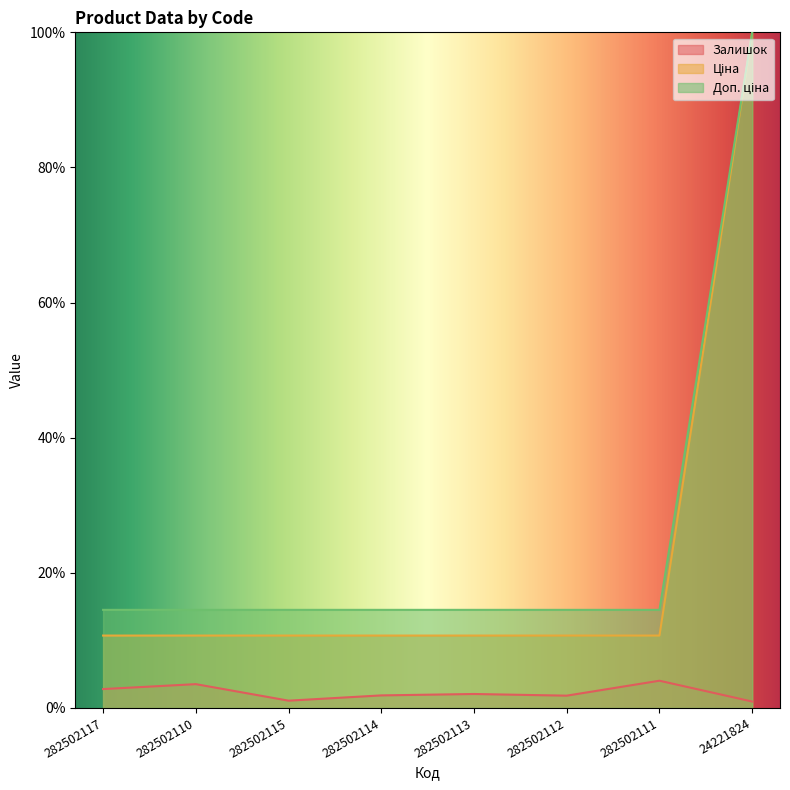

What is the spread (max minus min) of values at 282502113?

12.5